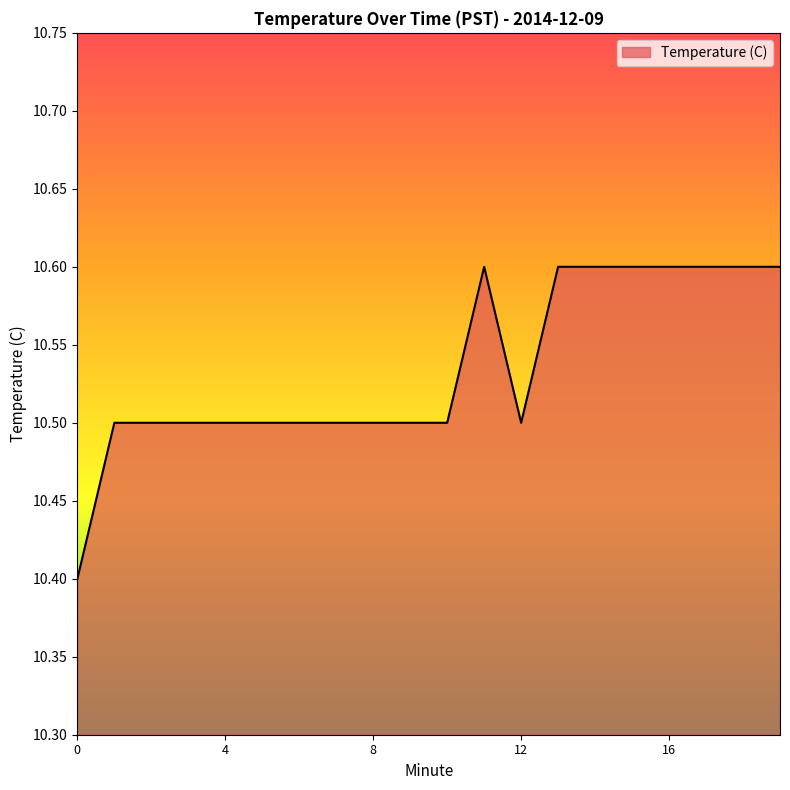

What is the smallest value displayed?

10.4